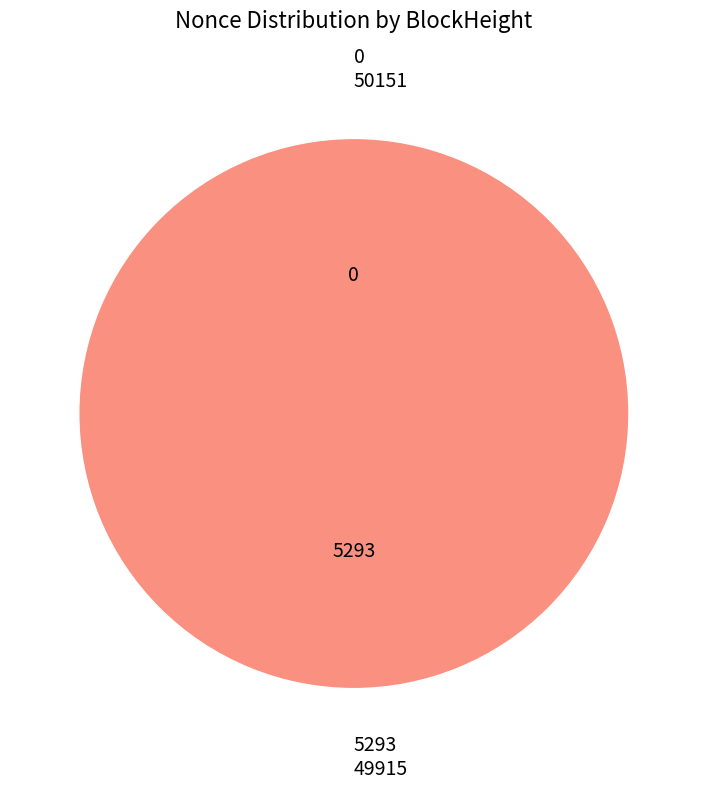

True or false: 50151 accounts for 0% of the total.

True